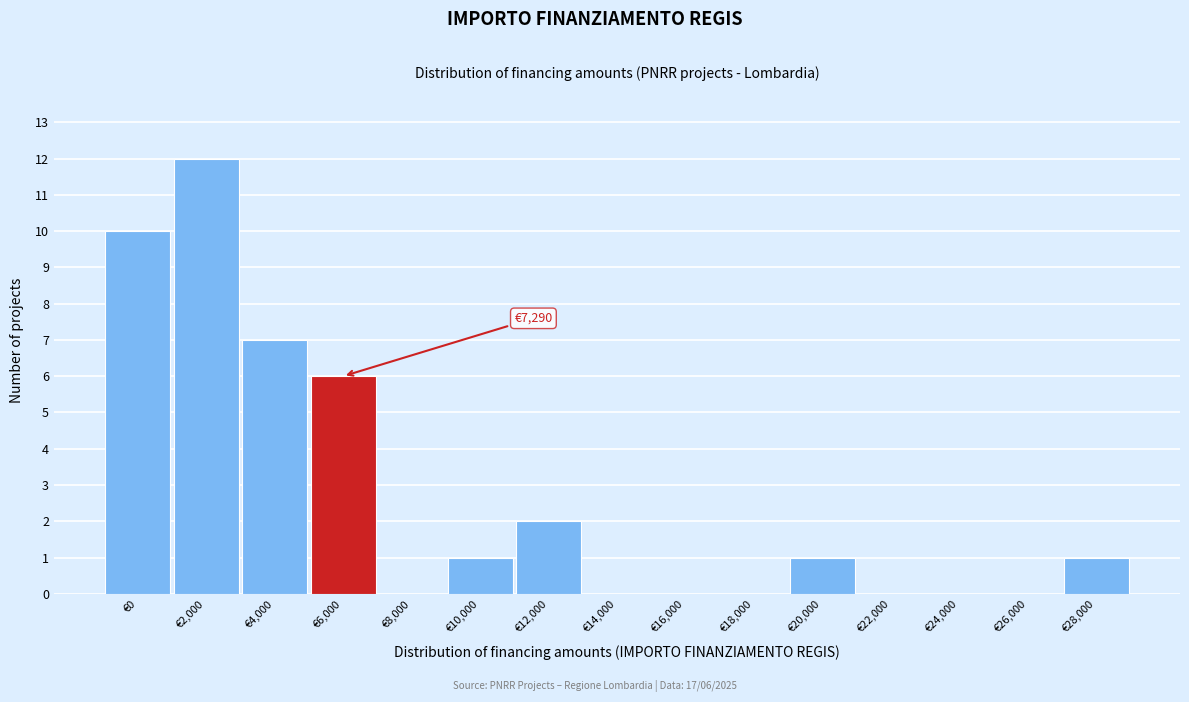

Reading left to right, extract all data points from this chart.

€0=10	€2,000=12	€4,000=7	€6,000=6	€8,000=0	€10,000=1	€12,000=2	€14,000=0	€16,000=0	€18,000=0	€20,000=1	€22,000=0	€24,000=0	€26,000=0	€28,000=1